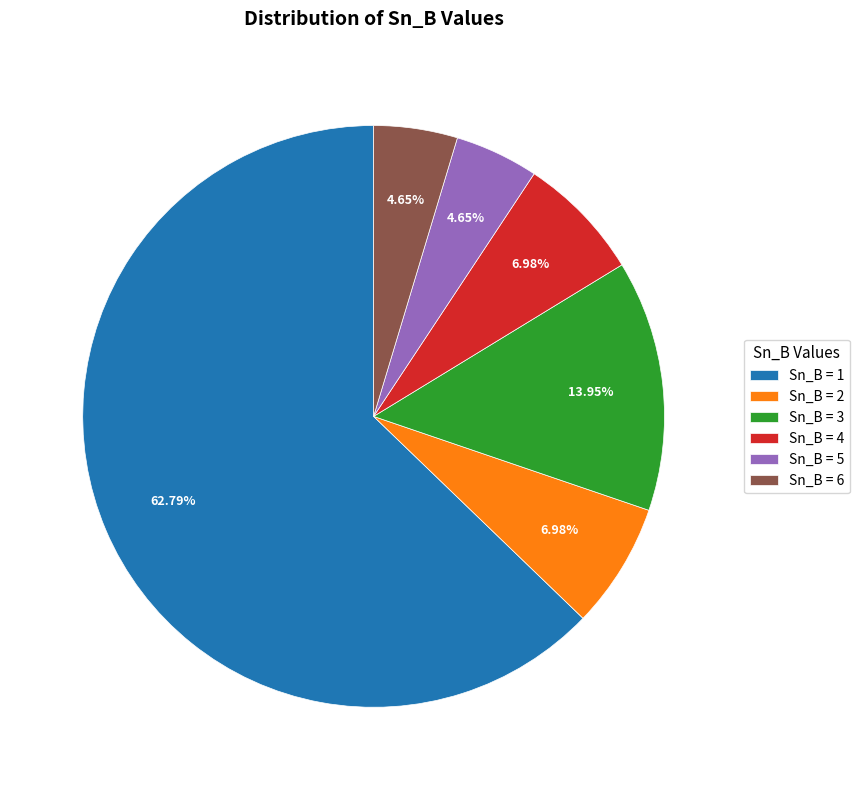

Is the sum of Sn_B = 2 and Sn_B = 6 greater than half?

No